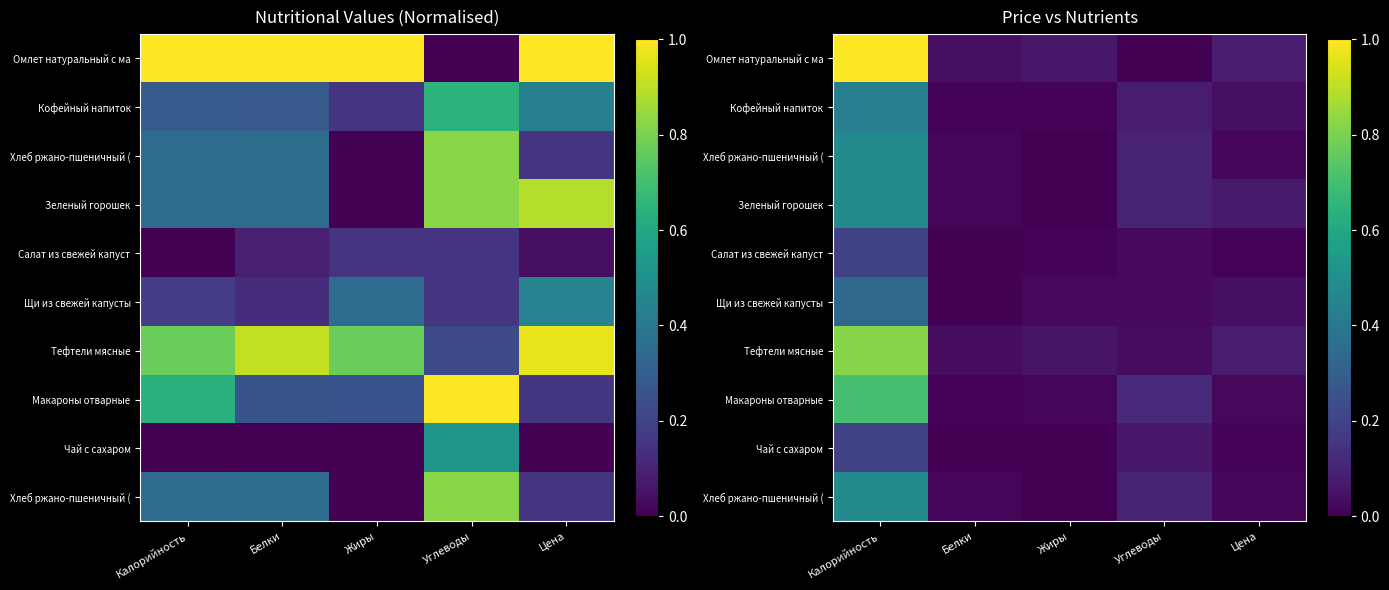

At which category does the chart reach its minimum across all series?

Жиры